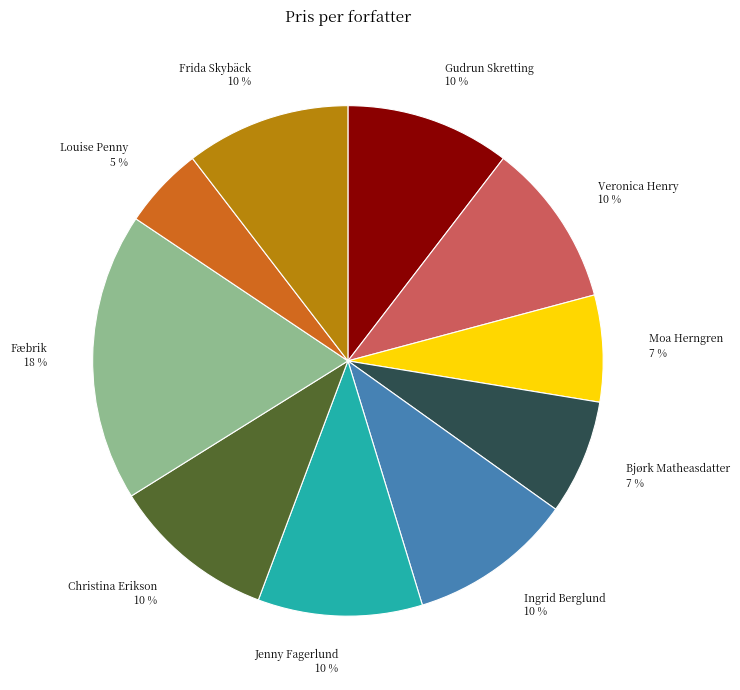

The Ingrid Berglund slice represents 10% of the pie. True or false?

True